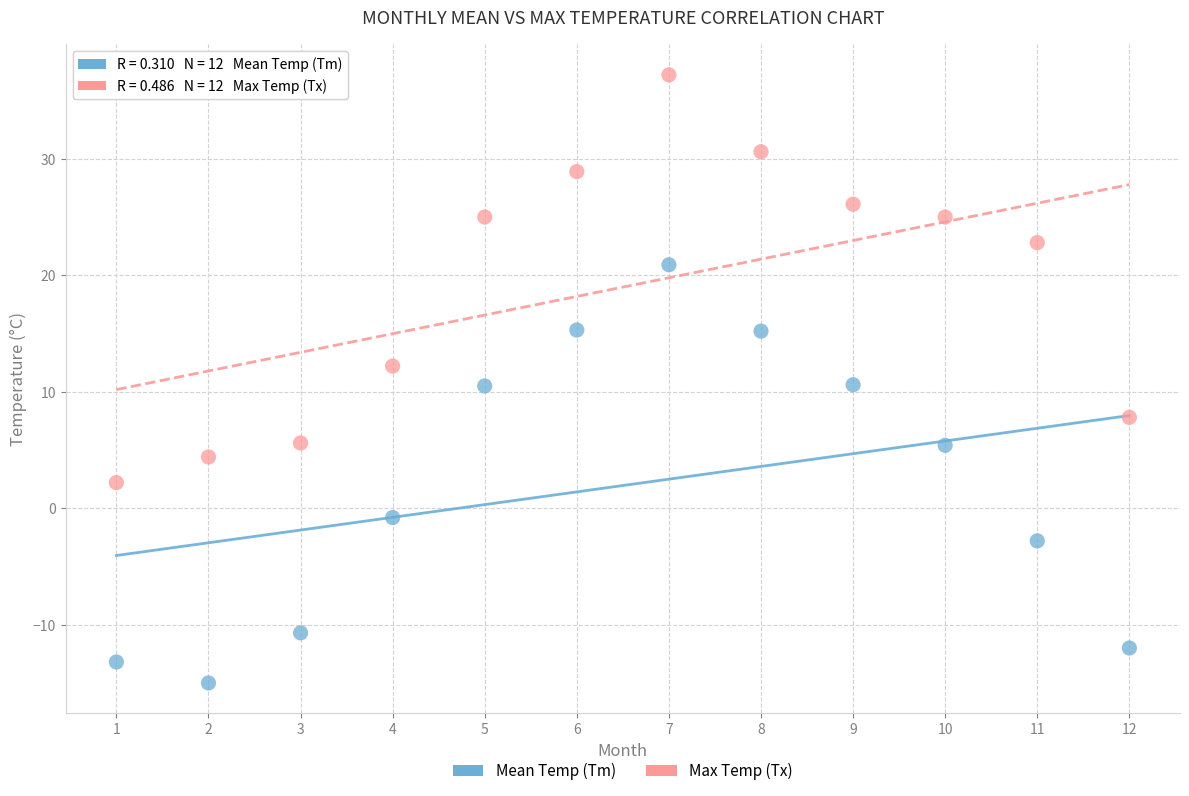

In the Max Temp (Tx) series, what Y value is closest to 19?

22.8